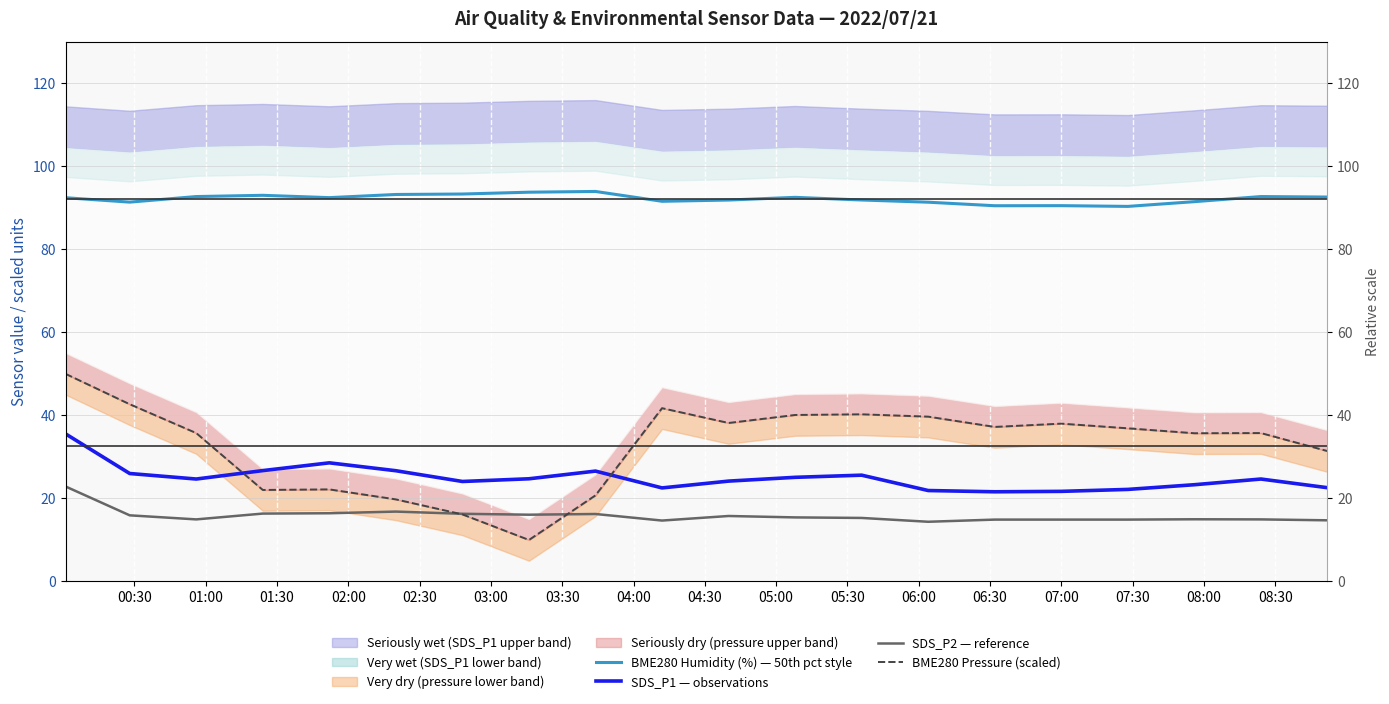

After their last crossing, which series has the higher values: SDS_P2 — reference or BME280 Pressure (scaled)?

BME280 Pressure (scaled)